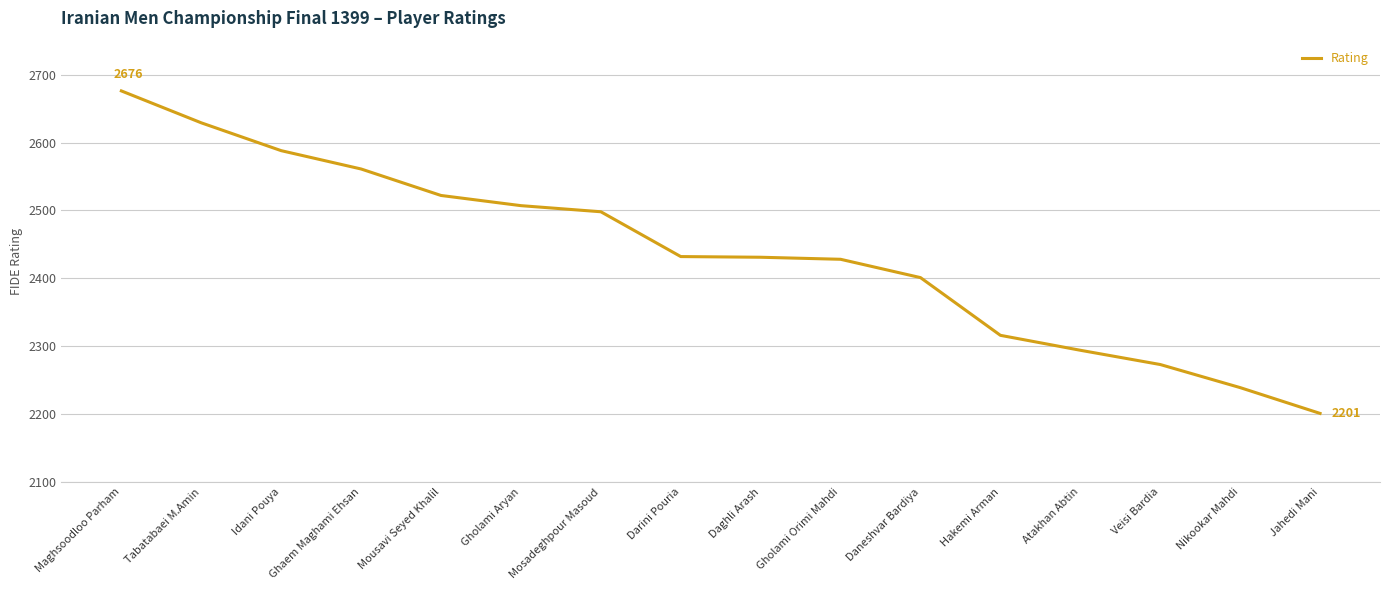

Which has a higher value, Tabatabaei M.Amin or Jahedi Mani?

Tabatabaei M.Amin